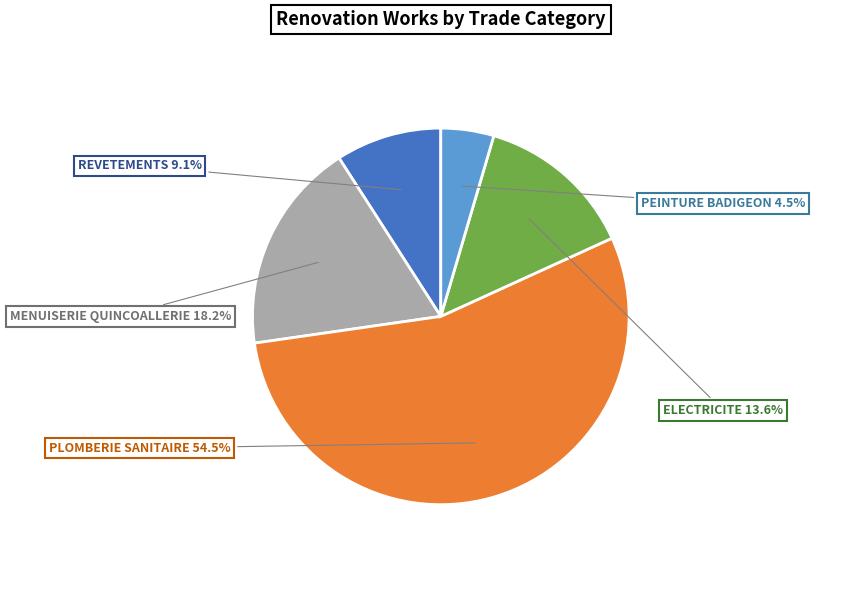

Does any single category account for the majority?

Yes